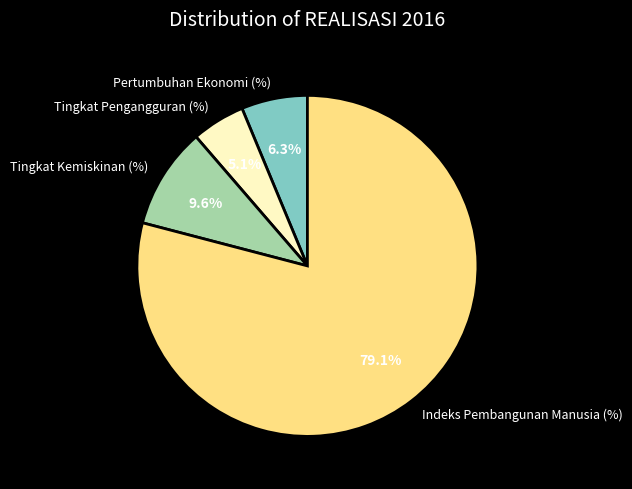

To the nearest percent, what is the difference between the Pertumbuhan Ekonomi (%) and Tingkat Pengangguran (%) slice percentages?

1%